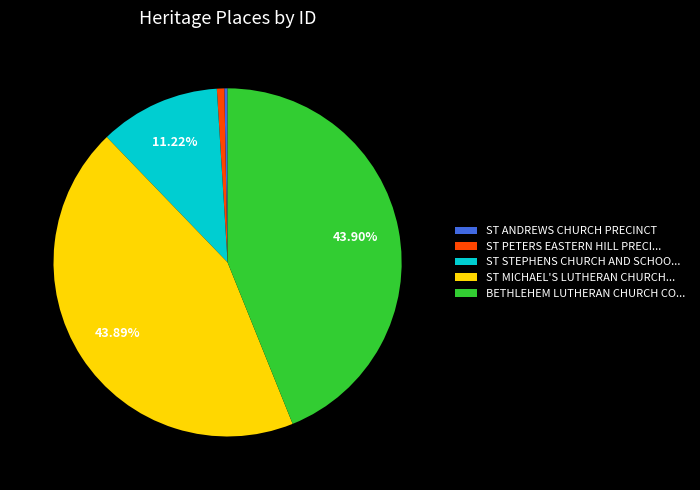

Which has a higher value, ST STEPHENS CHURCH AND SCHOO... or ST MICHAEL'S LUTHERAN CHURCH...?

ST MICHAEL'S LUTHERAN CHURCH...